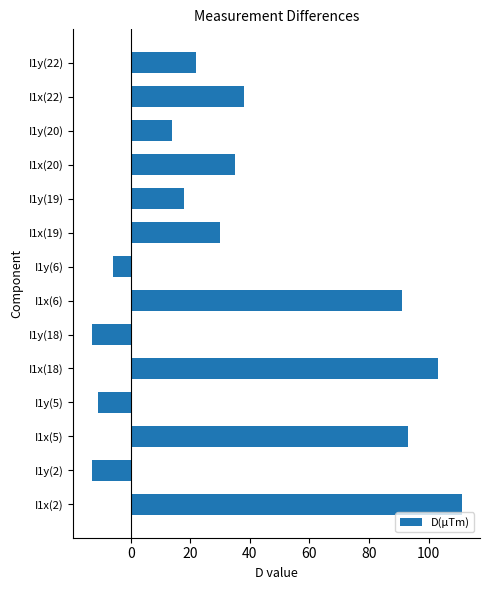

Reading bottom to top, transcribe all the data shown in this chart.

I1x(2)=111	I1y(2)=-13	I1x(5)=93	I1y(5)=-11	I1x(18)=103	I1y(18)=-13	I1x(6)=91	I1y(6)=-6	I1x(19)=30	I1y(19)=18	I1x(20)=35	I1y(20)=14	I1x(22)=38	I1y(22)=22